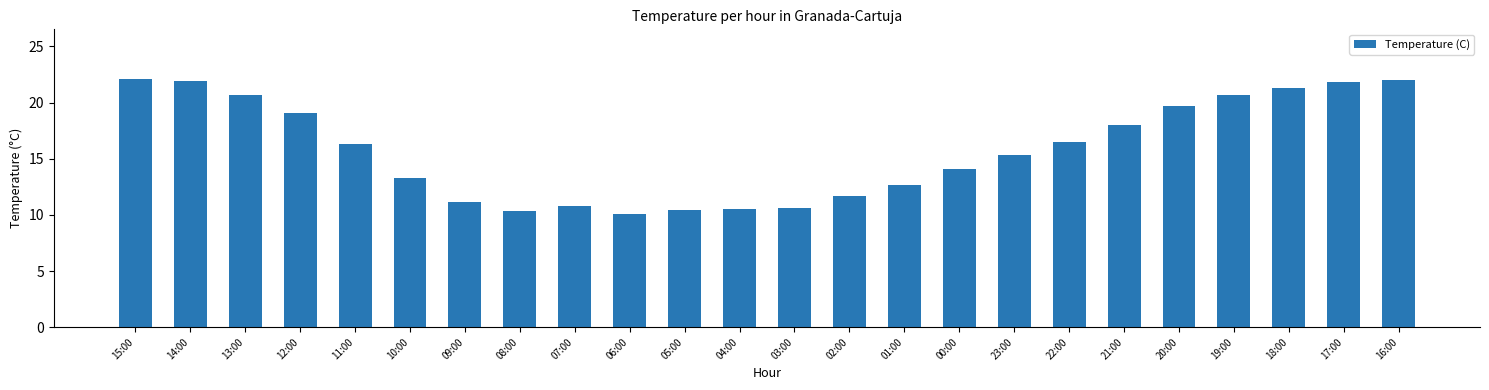

True or false: the data shows 21.9 at 14:00.

True